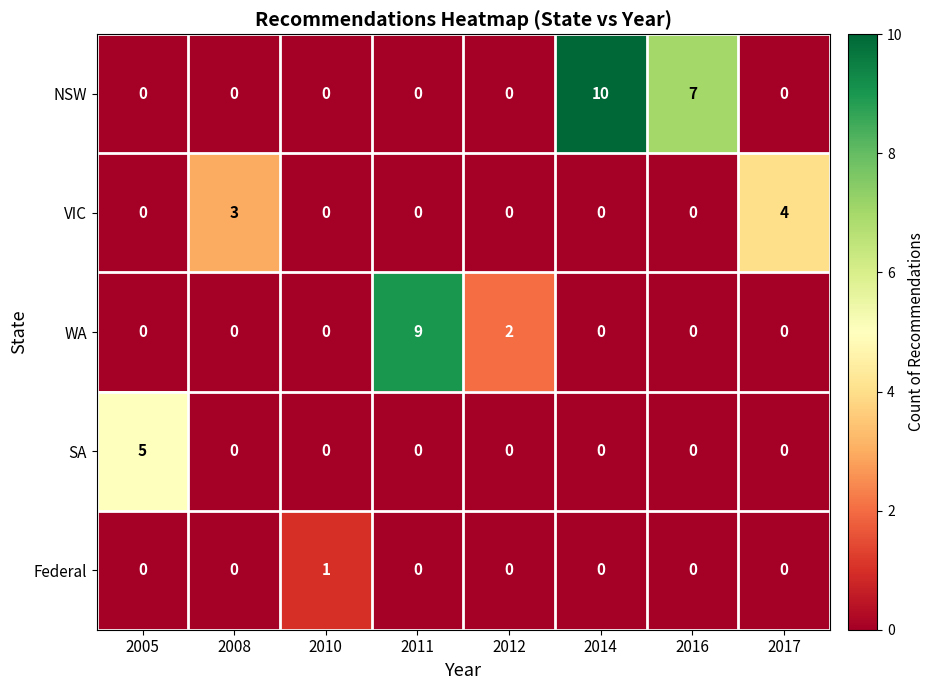

The value of WA at 2005 is 4. True or false?

False